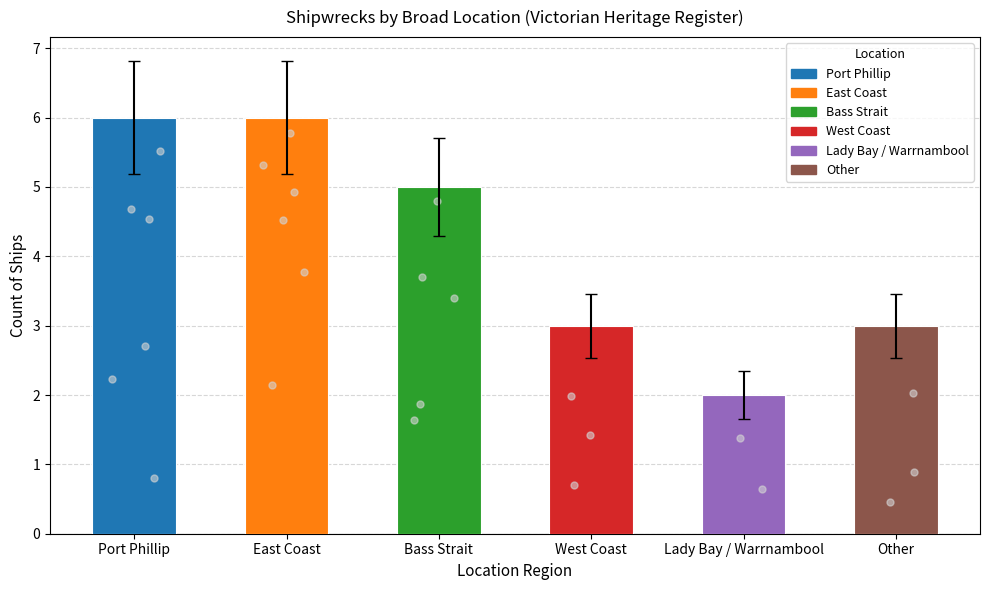

Approximately how many times larger is the value at East Coast compared to West Coast?

2.0